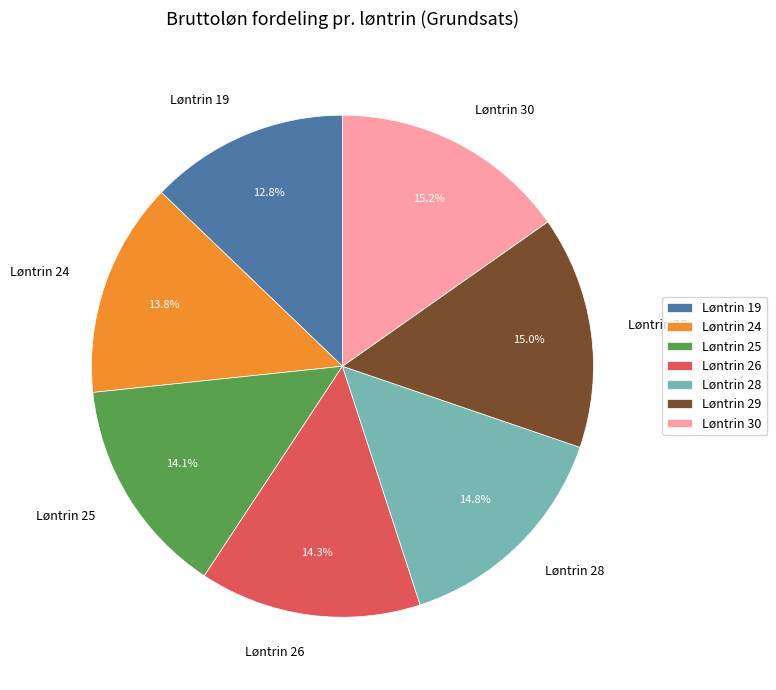

True or false: Løntrin 26 accounts for 14% of the total.

True